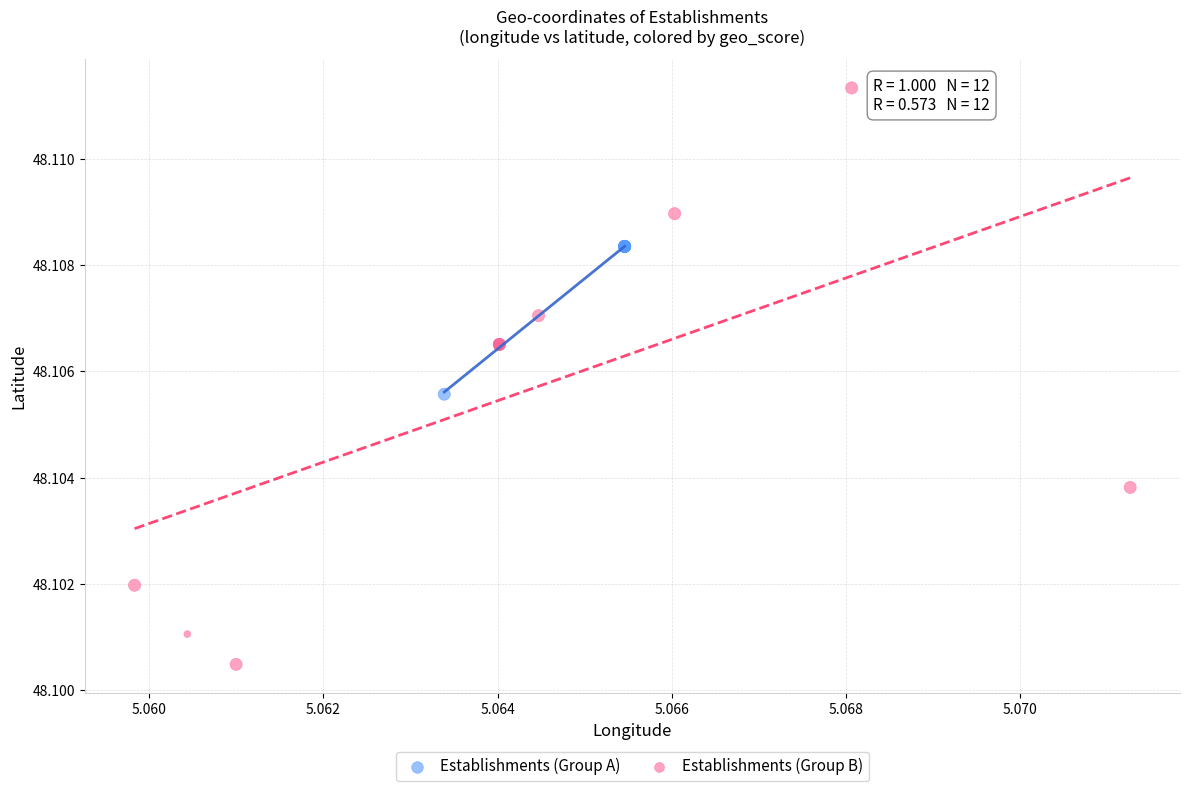

Which series contains the lowest Y value?

Establishments (Group B)